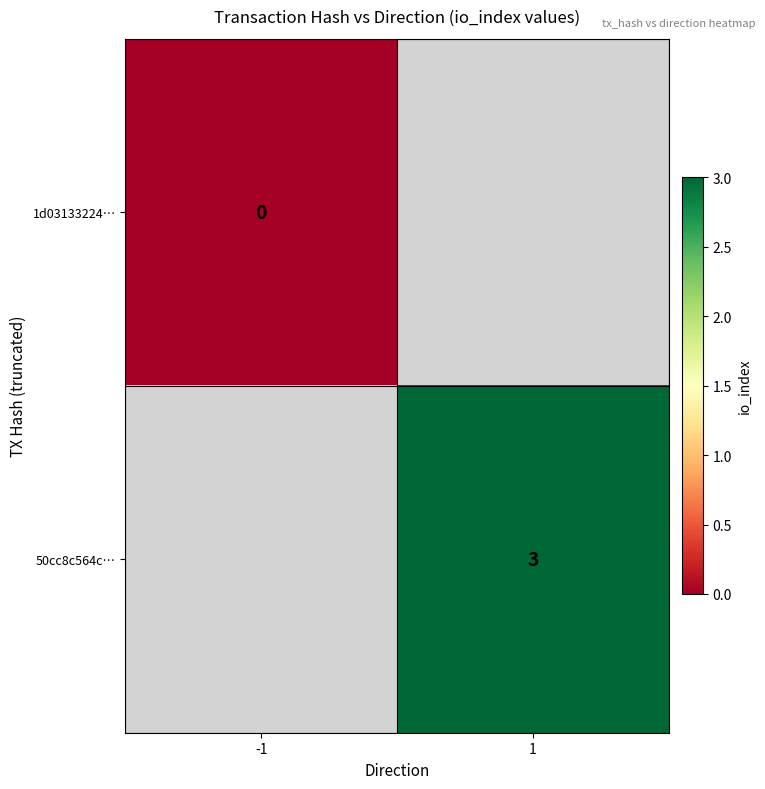

List the series in order of their peak value, lowest first.

1d03133224…, 50cc8c564c…